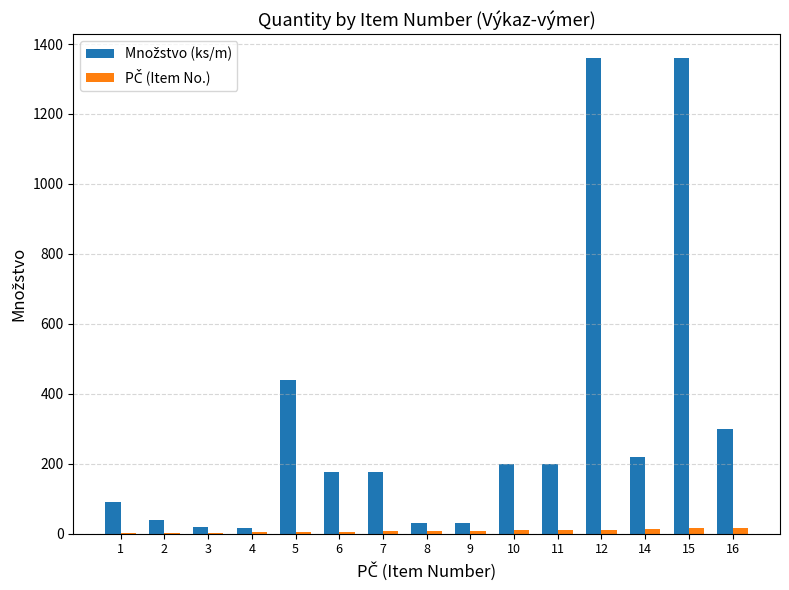

Which series changed the most between 4 and 6?

Množstvo (ks/m)